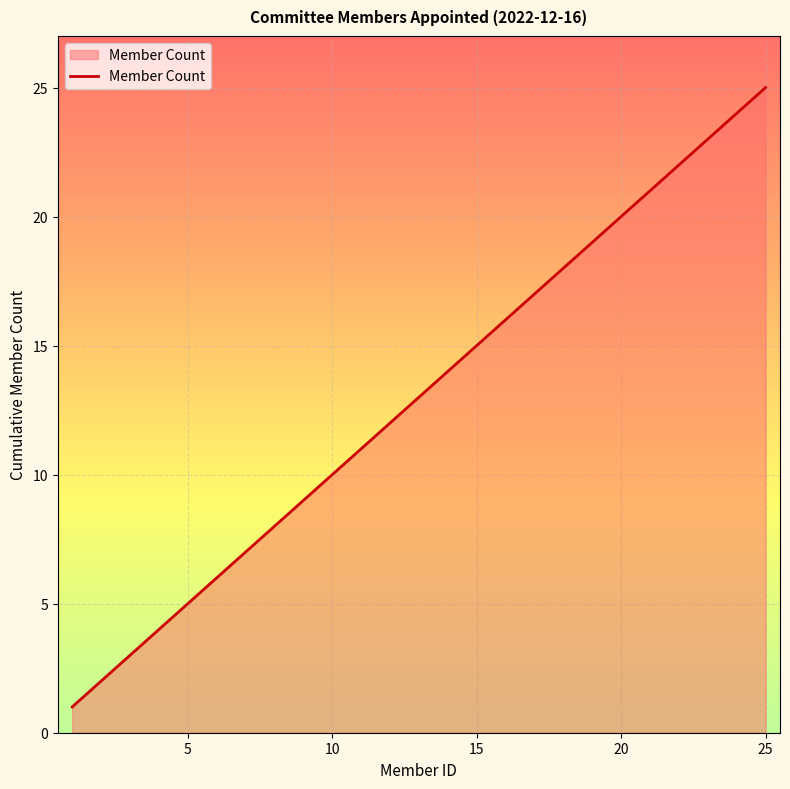

What is the maximum value shown in the chart?

25